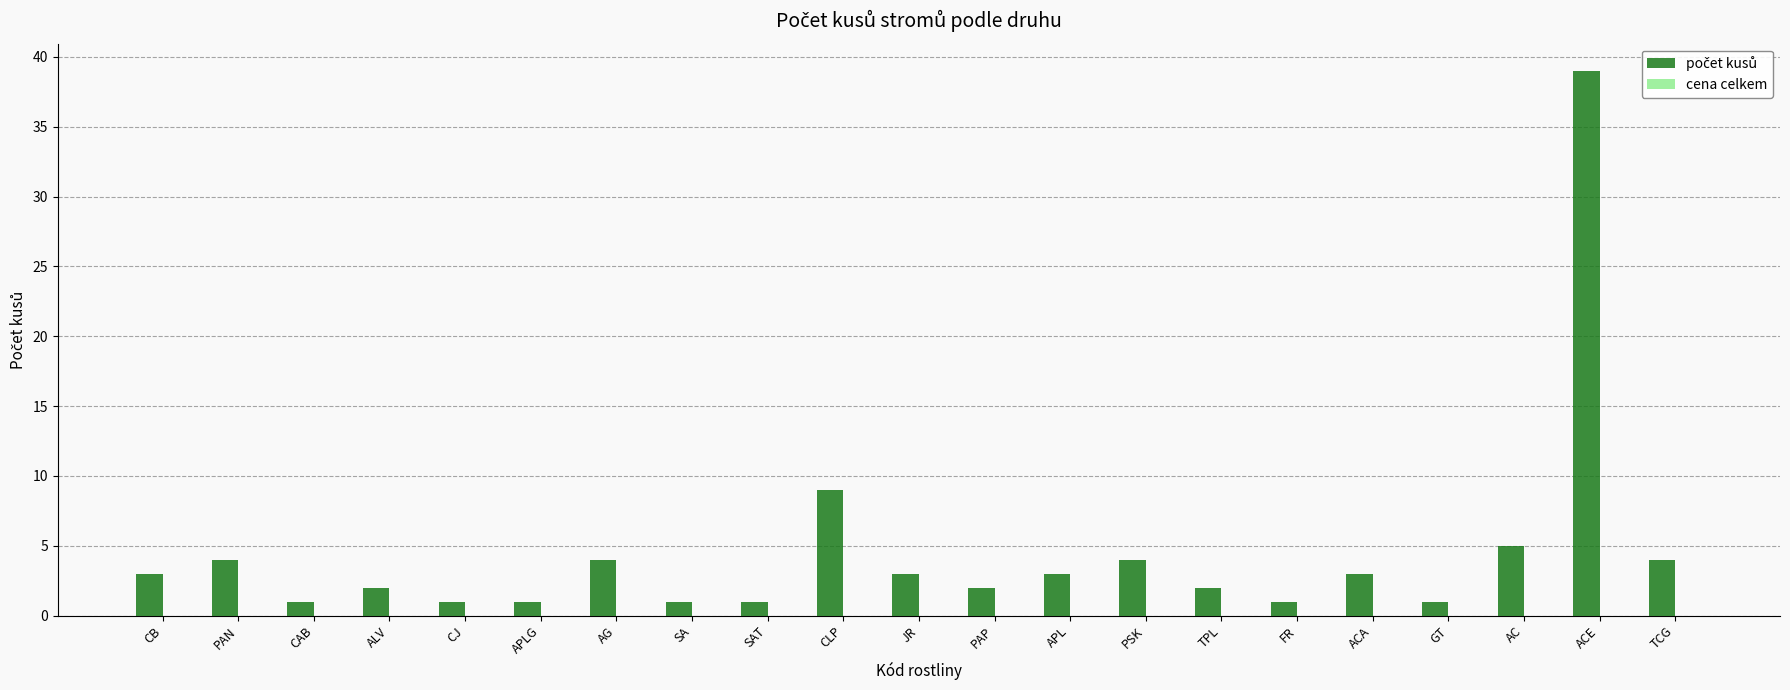

The value at SA is 1. True or false?

True